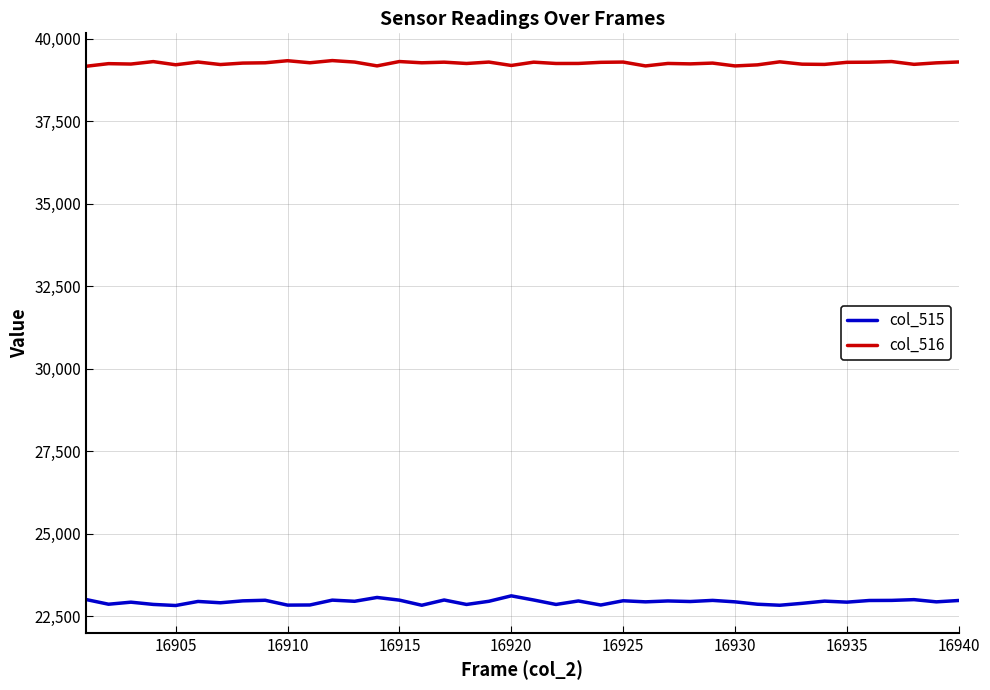

True or false: col_516 and col_515 intersect in this chart.

False